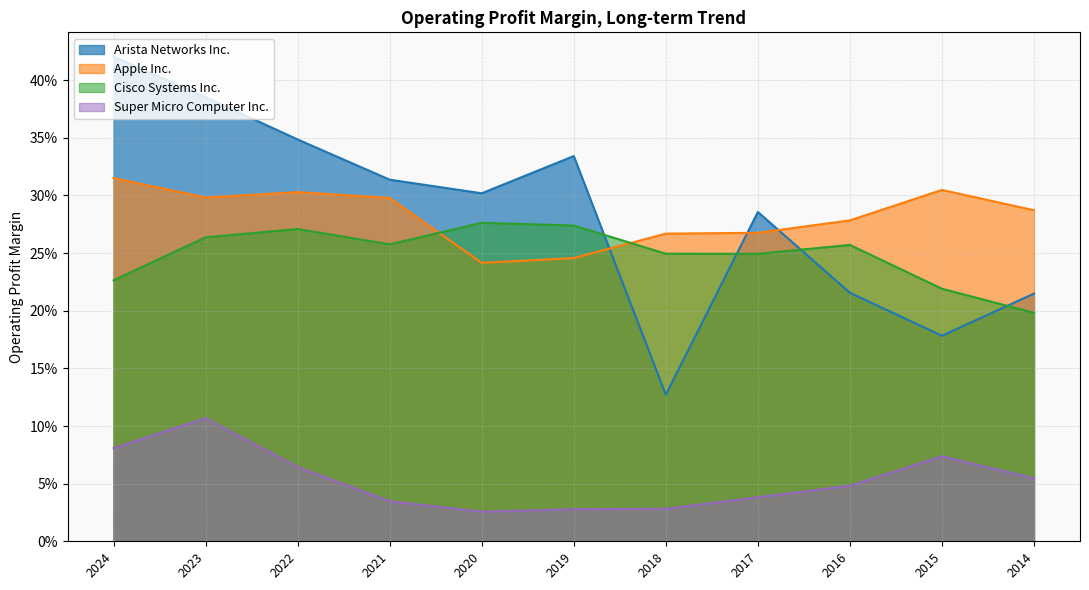

The Cisco Systems Inc. series shows 0.4 at 2018. True or false?

False